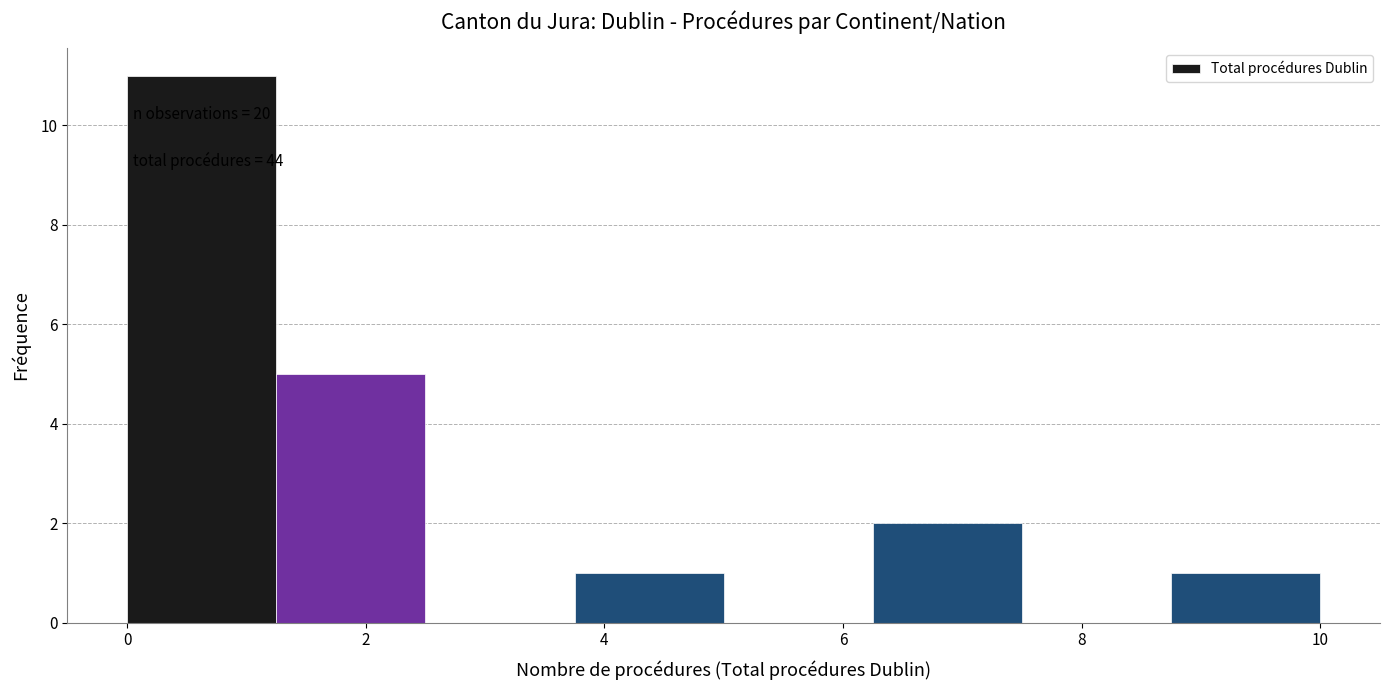

Which range on the x-axis has the tallest bar?

0.00 to 1.25